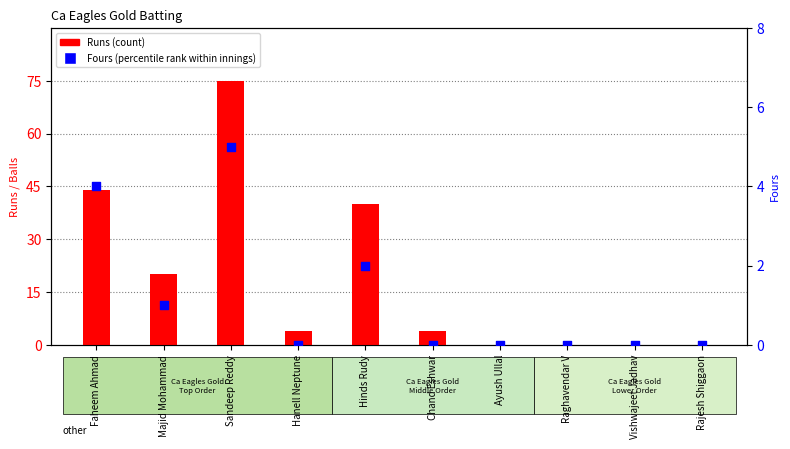

Which series has the widest spread of Y values?

Runs